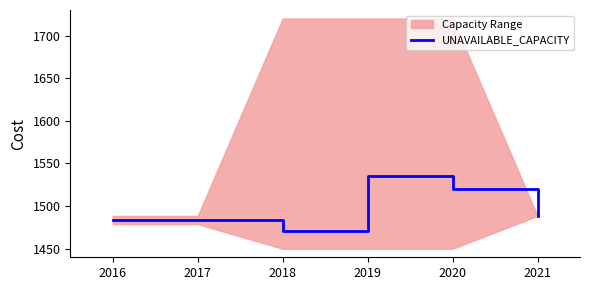

Is it true that UNAVAILABLE_CAPACITY equals 1520.4 at 2020?

True